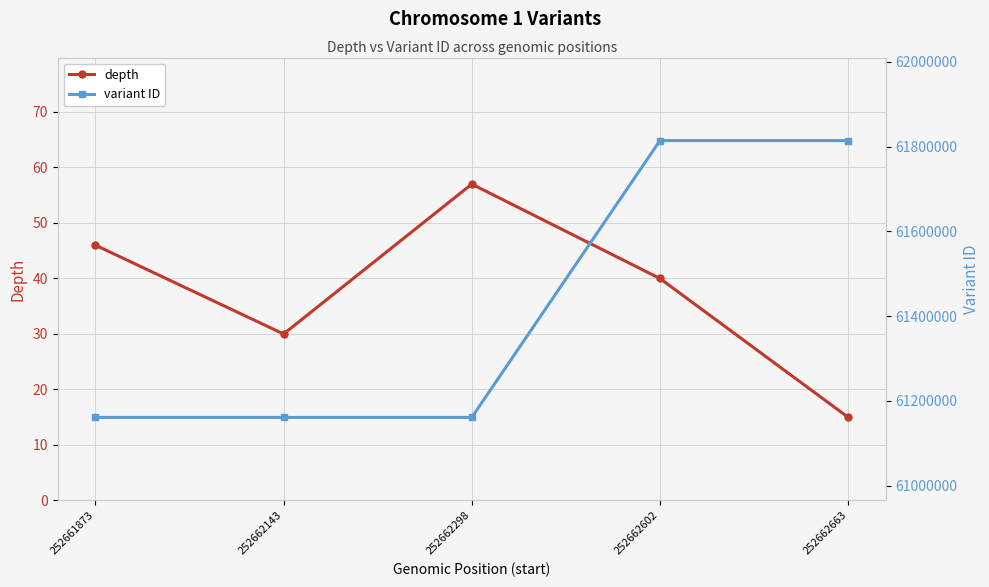

Between 252662298 and 252662602, which is larger?

252662298